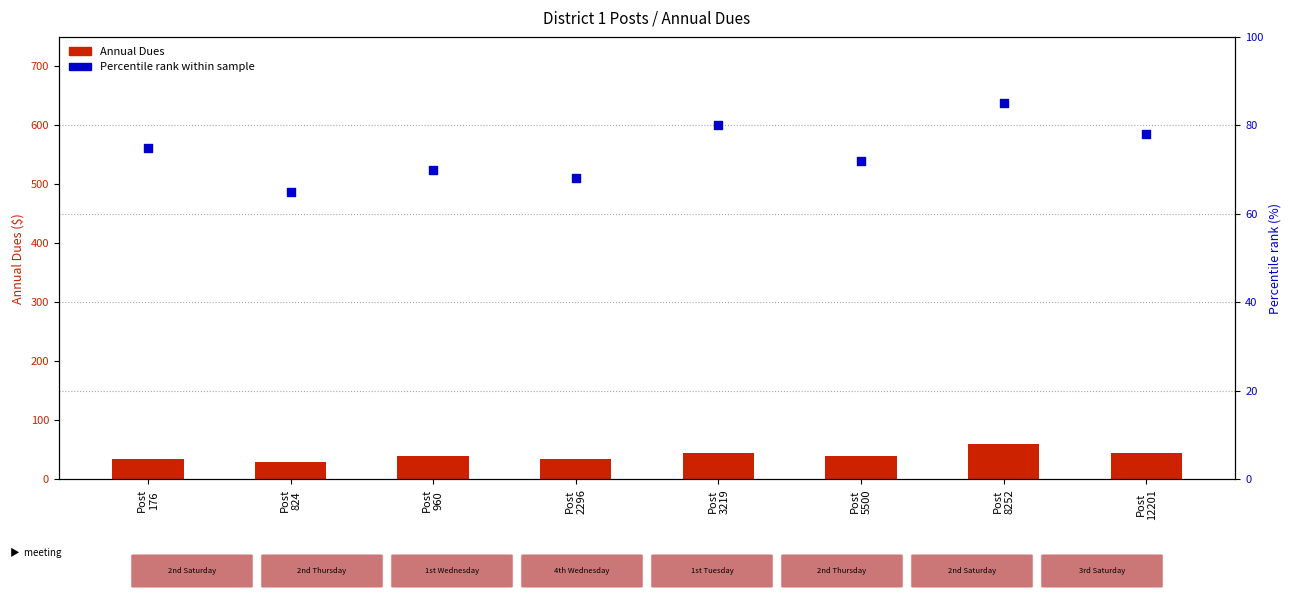

What is the total value across all series at Post
8252?

145.0